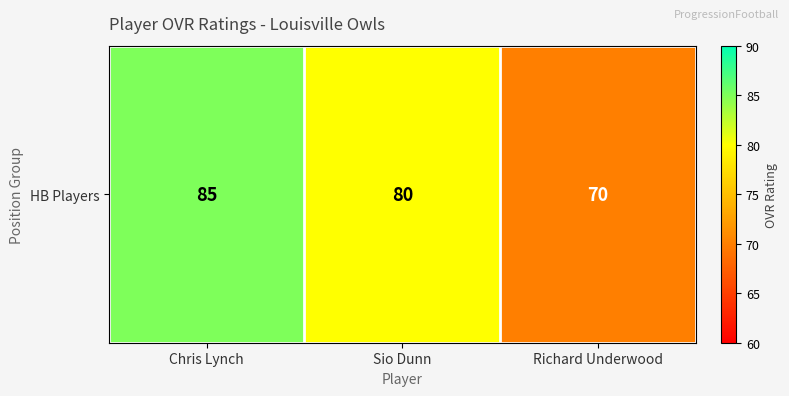

Which category has the highest value across all series?

Chris Lynch